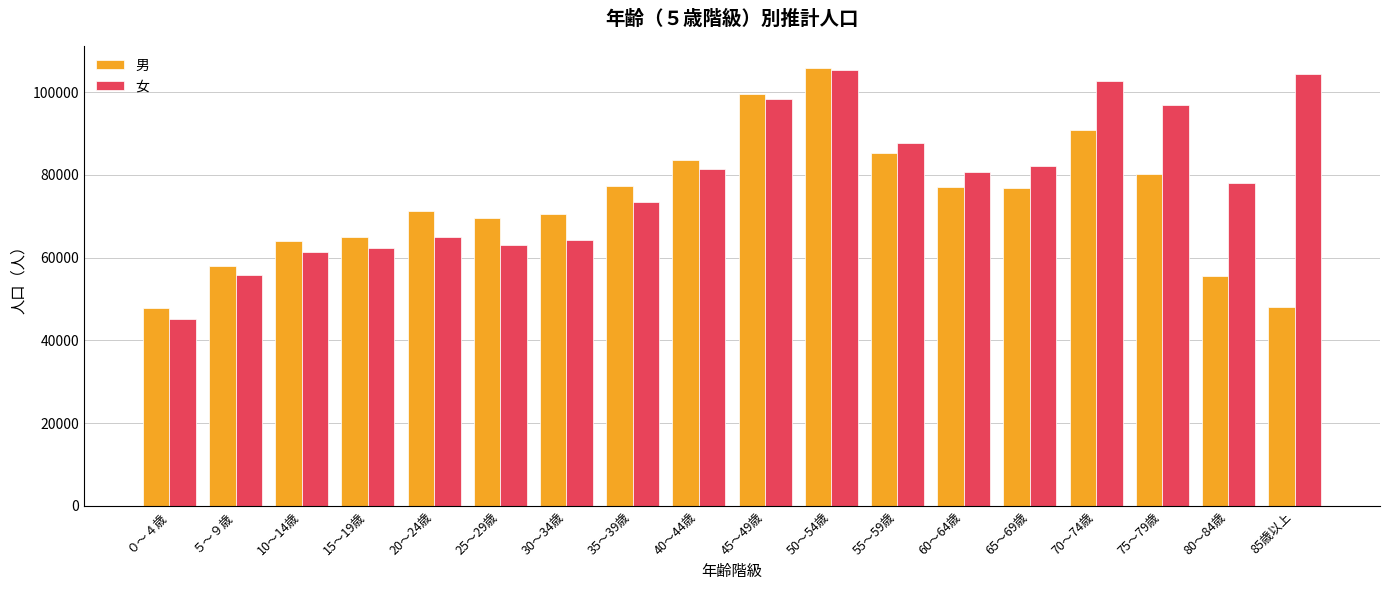

What is the spread (max minus min) of values at 70～74歳?

11938